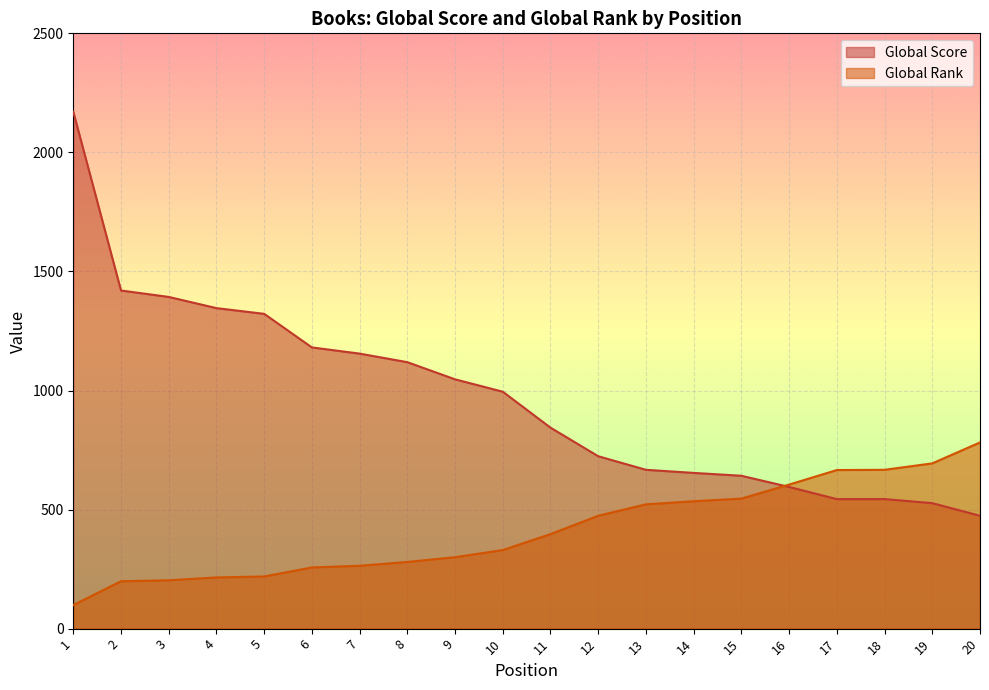

What is the spread (max minus min) of values at 1?

2072